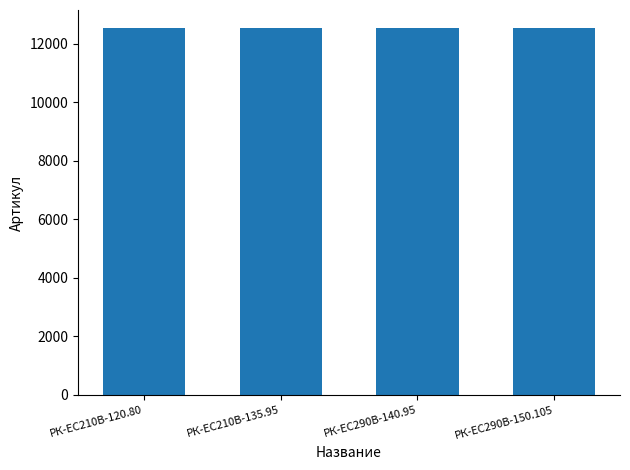

What is the smallest value displayed?

12518